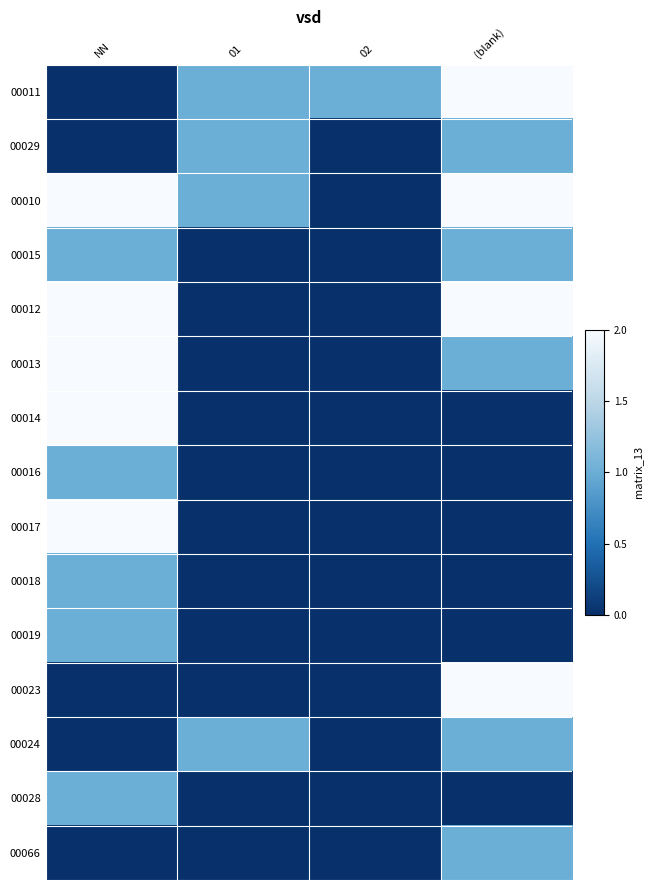

Which series changed the most between 02 and (blank)?

00012